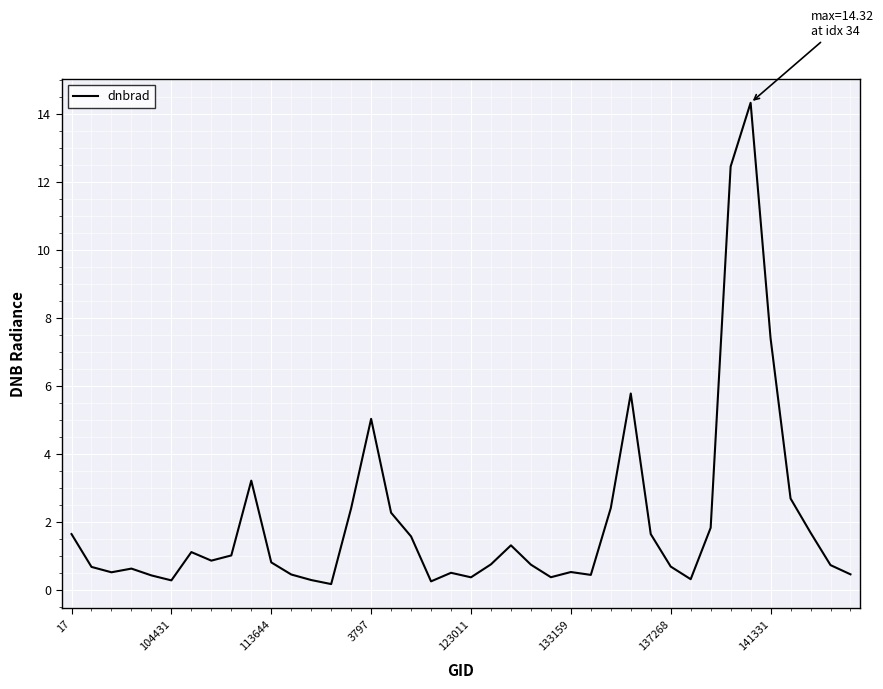

What is the greatest value displayed?

14.3